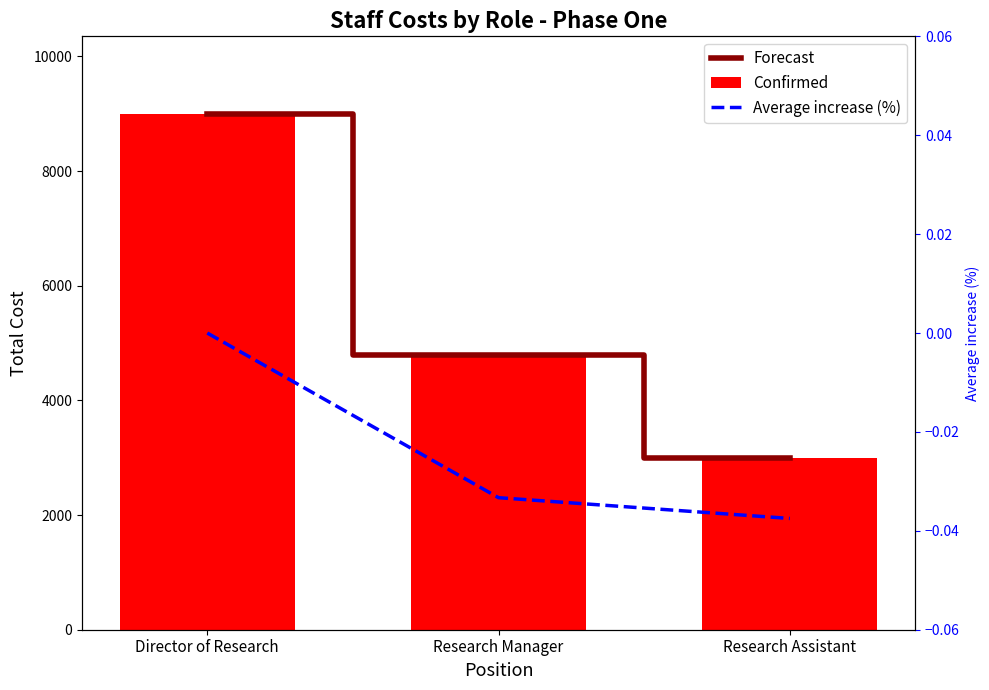

What is the label of the 2nd bar from the left?

Research Manager